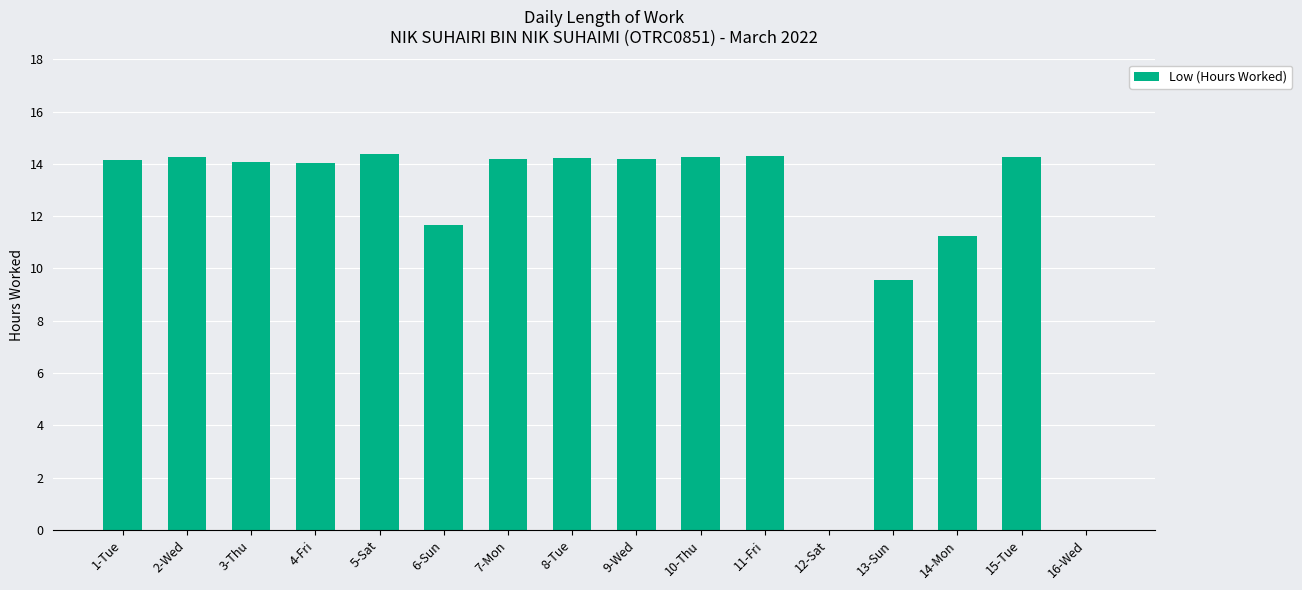

What is the change in value from 11-Fri to 14-Mon?

-3.1